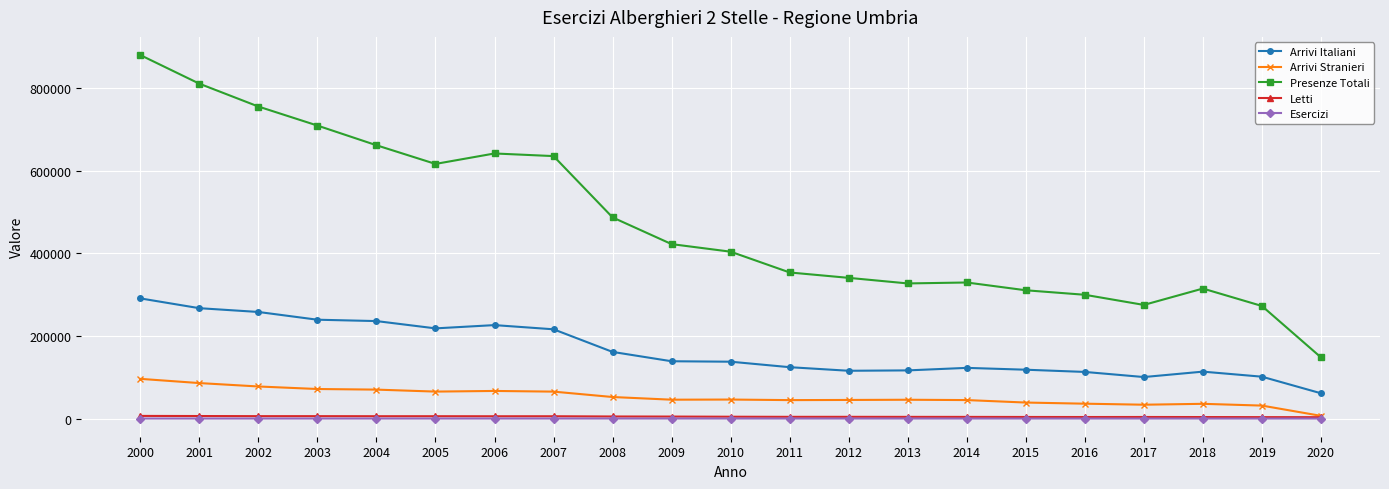

What is the value of the Presenze Totali point at the 19th from the left?

314880